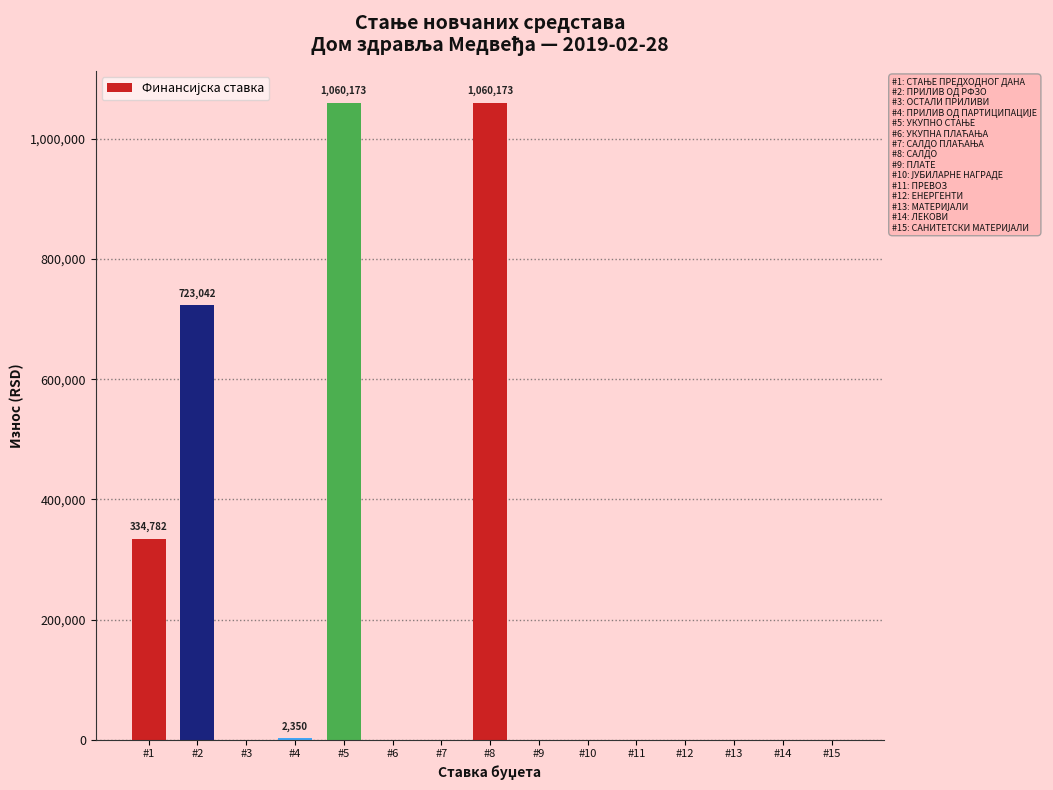

What is the change in value from #2 to #10?

-723041.7